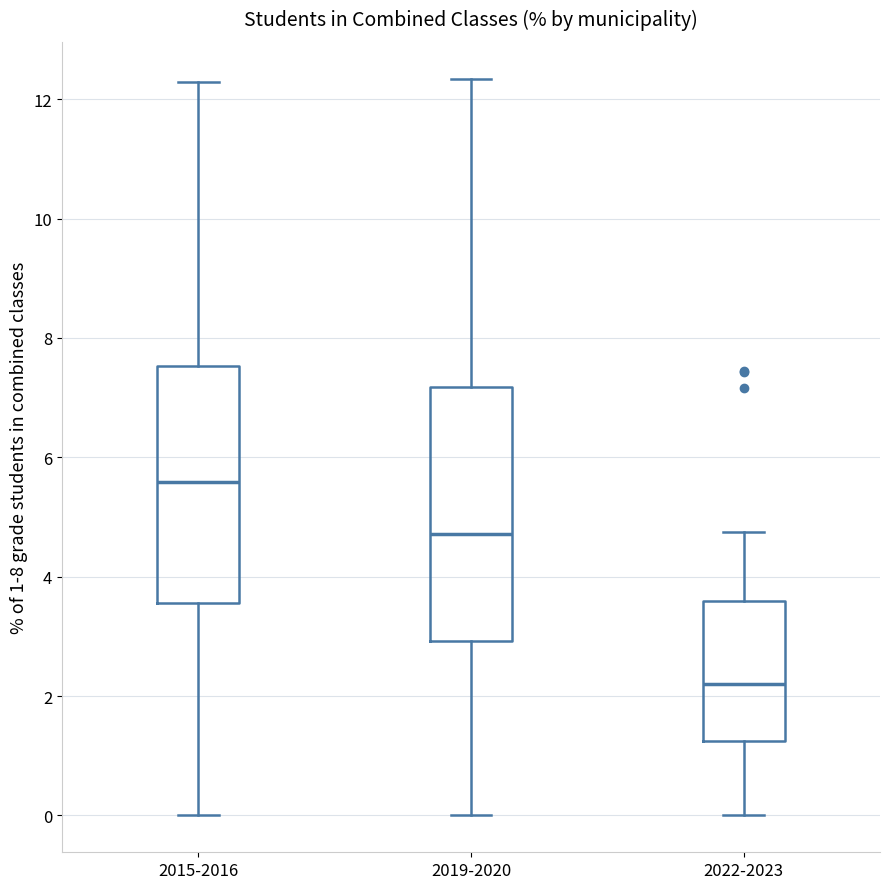

Reading left to right, transcribe this box plot: for each box, give where its median line is, the range the box spans, and where its two whiskers end, as read against the y-axis. The values are not printed on the chart, so give them approximately, as read against the axis.

2015-2016: median 5.6, box 3.6 to 7.6, whiskers 0.0 to 12.2
2019-2020: median 4.8, box 3.0 to 7.2, whiskers 0.0 to 12.4
2022-2023: median 2.2, box 1.2 to 3.6, whiskers 0.0 to 4.8